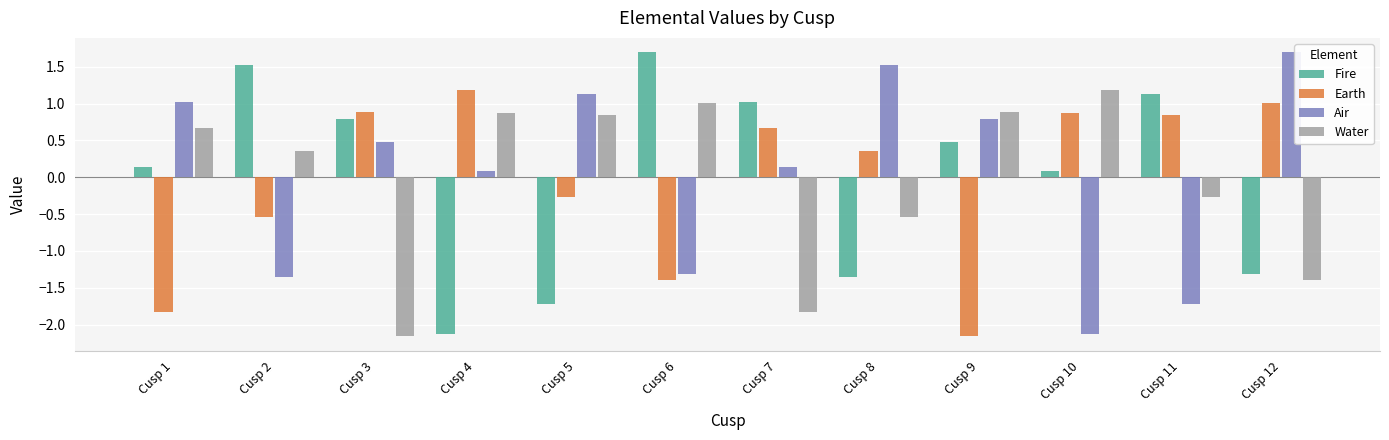

At how many categories does at least one series exceed -1?

12